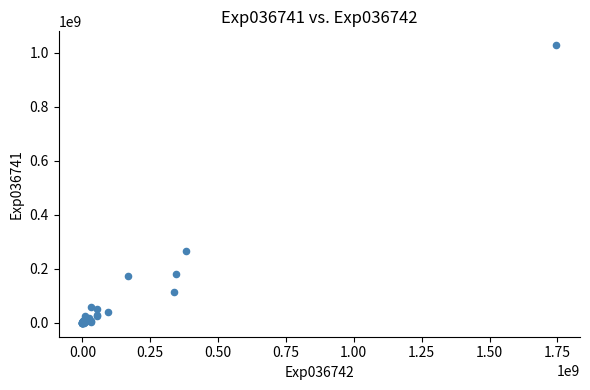

What Y value in the scatter plot is closest to 514281300?

267201926.6